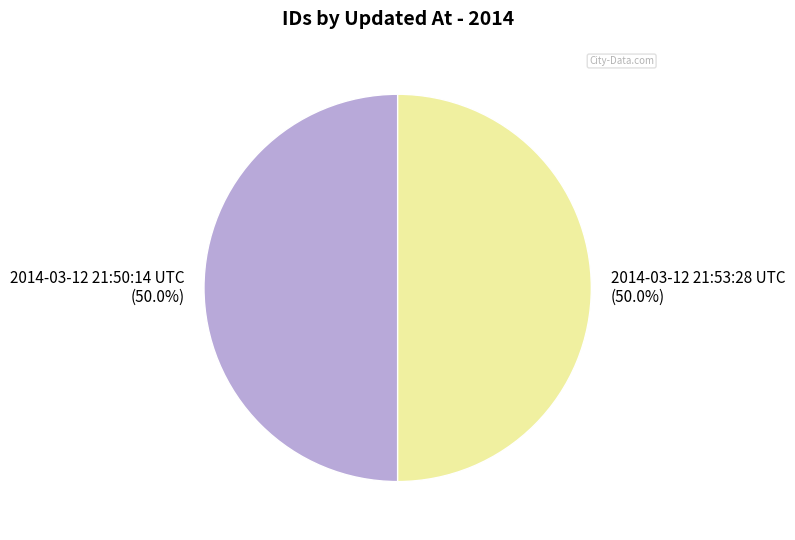

How many slices are in this pie chart?

2